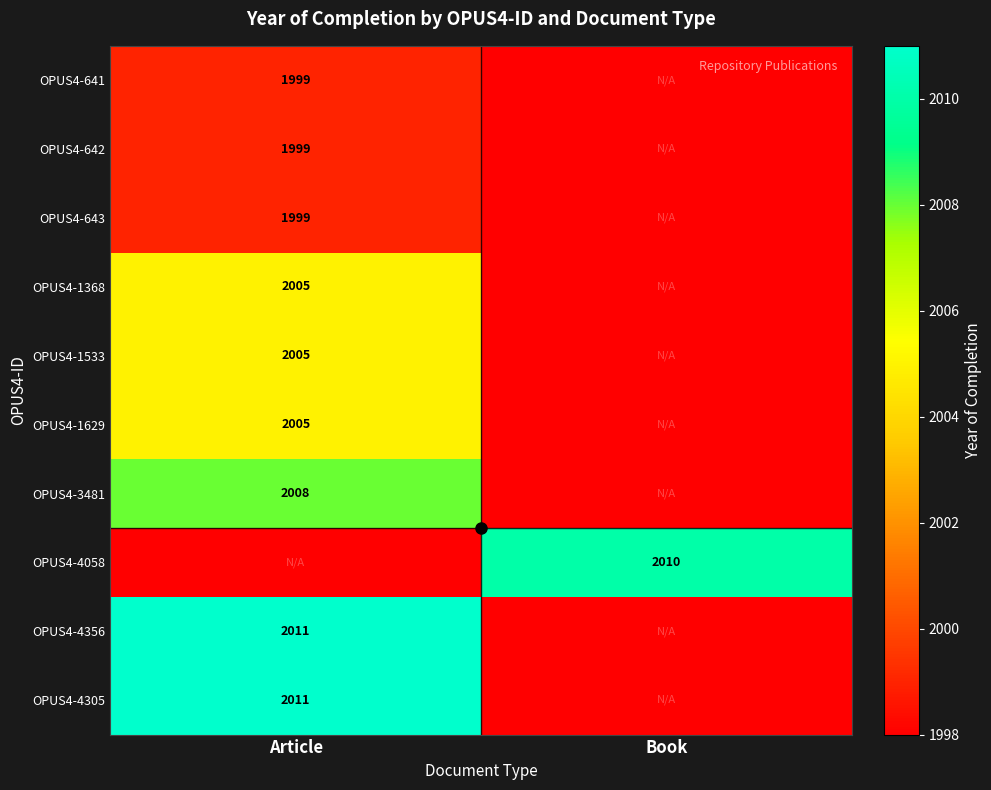

The value of OPUS4-1629 at Article is 3048. True or false?

False